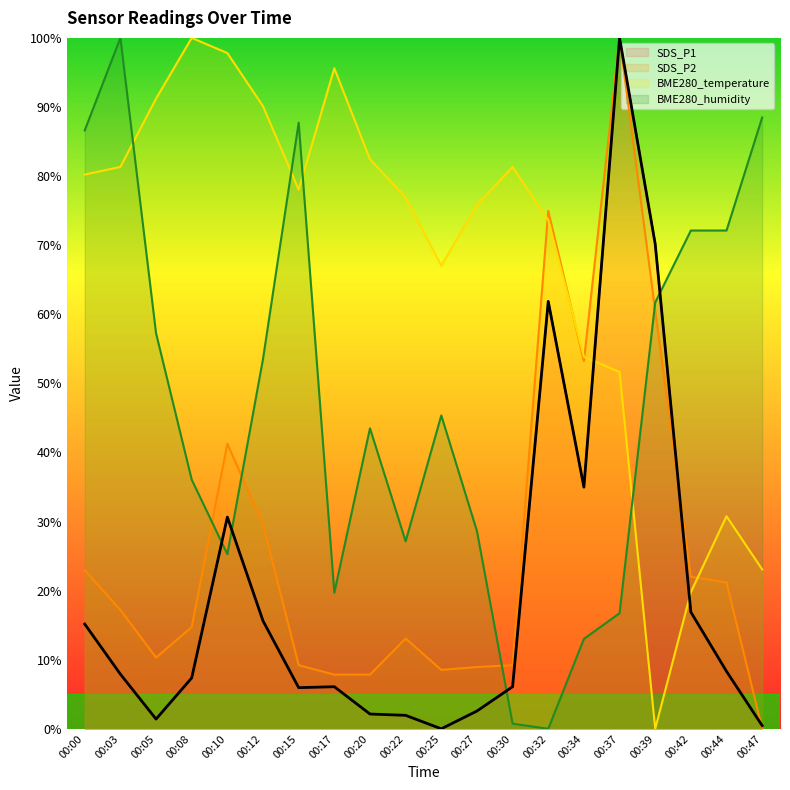

Which has a higher value, 00:00 or 00:37?

00:37